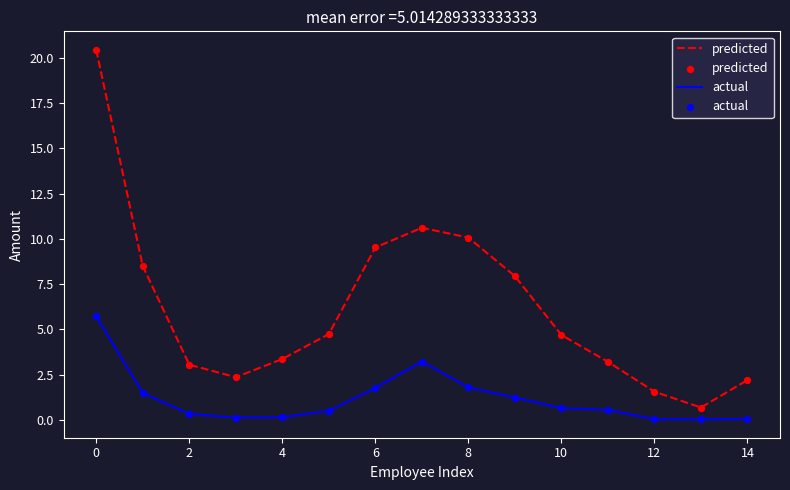

True or false: predicted and actual cross at least once.

False